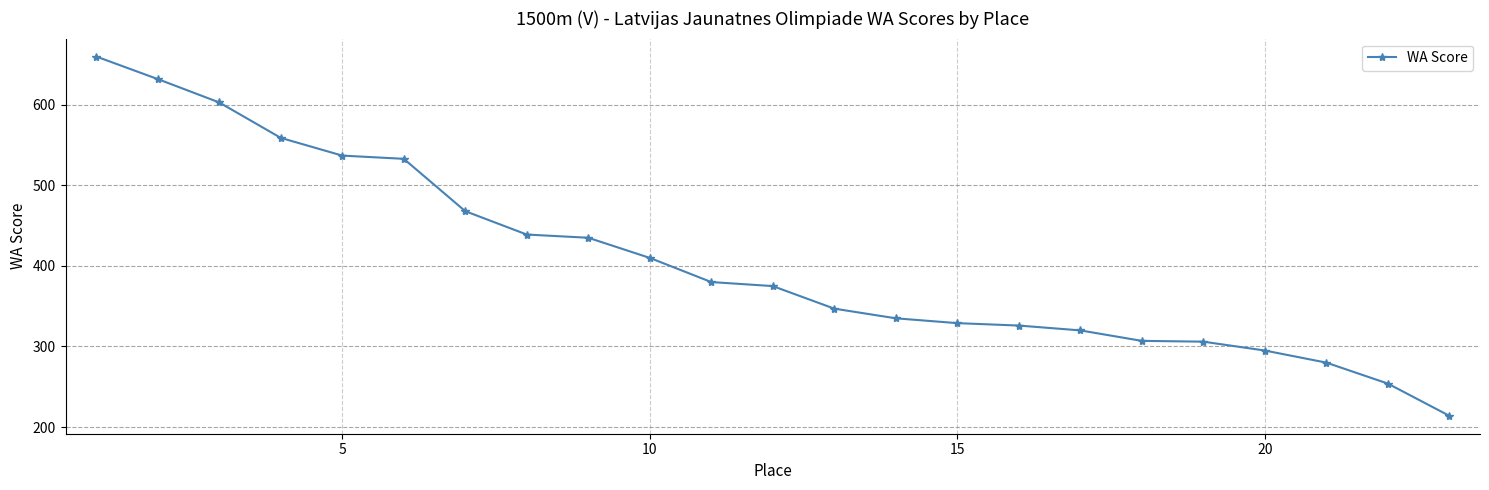

What is the maximum value shown in the chart?

660